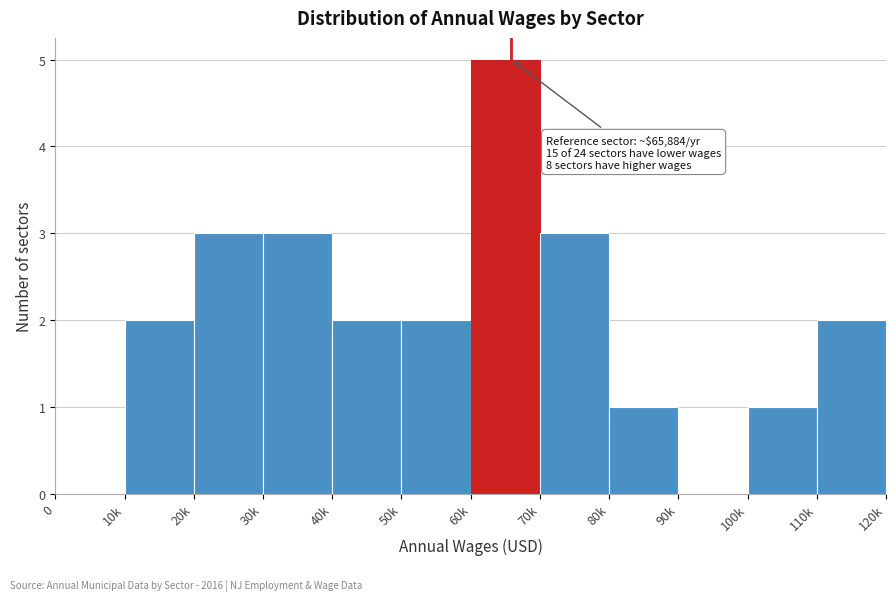

Reading right to left, extract all data points from this chart.

110k=2	100k=1	90k=0	80k=1	70k=3	60k=5	50k=2	40k=2	30k=3	20k=3	10k=2	0=0